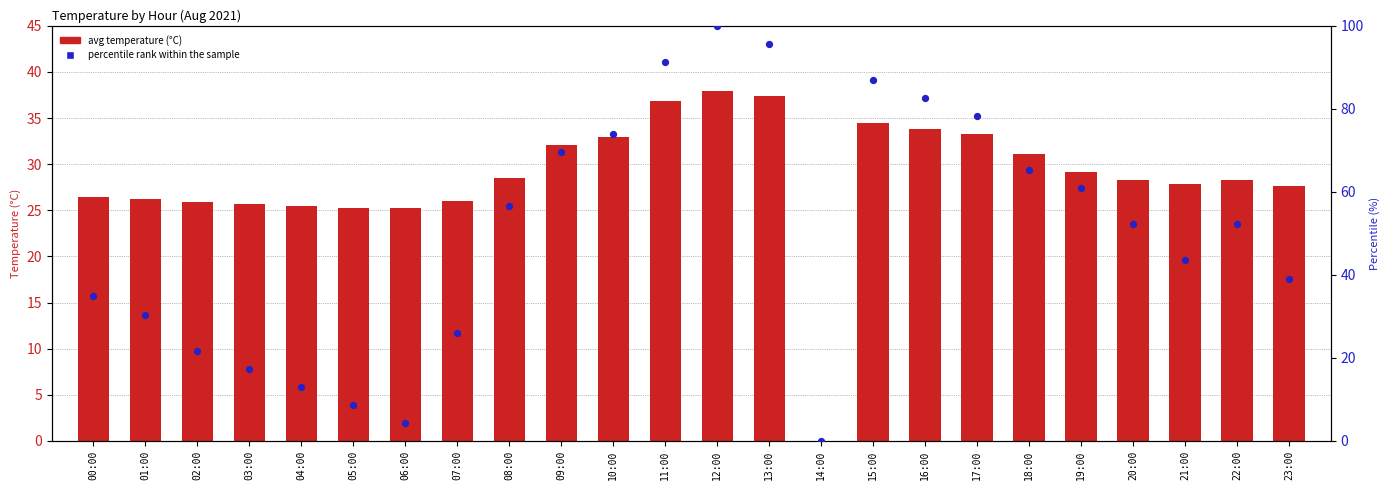

Which series reaches the minimum Y coordinate?

avg temperature (°C)